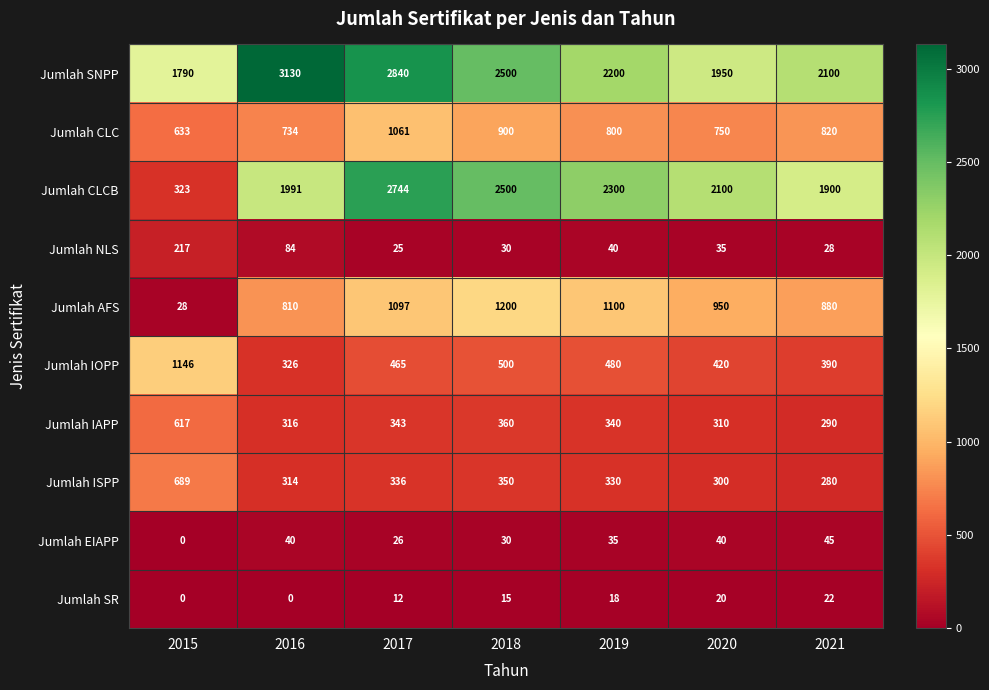

The value of Jumlah IOPP at 2018 is 757. True or false?

False